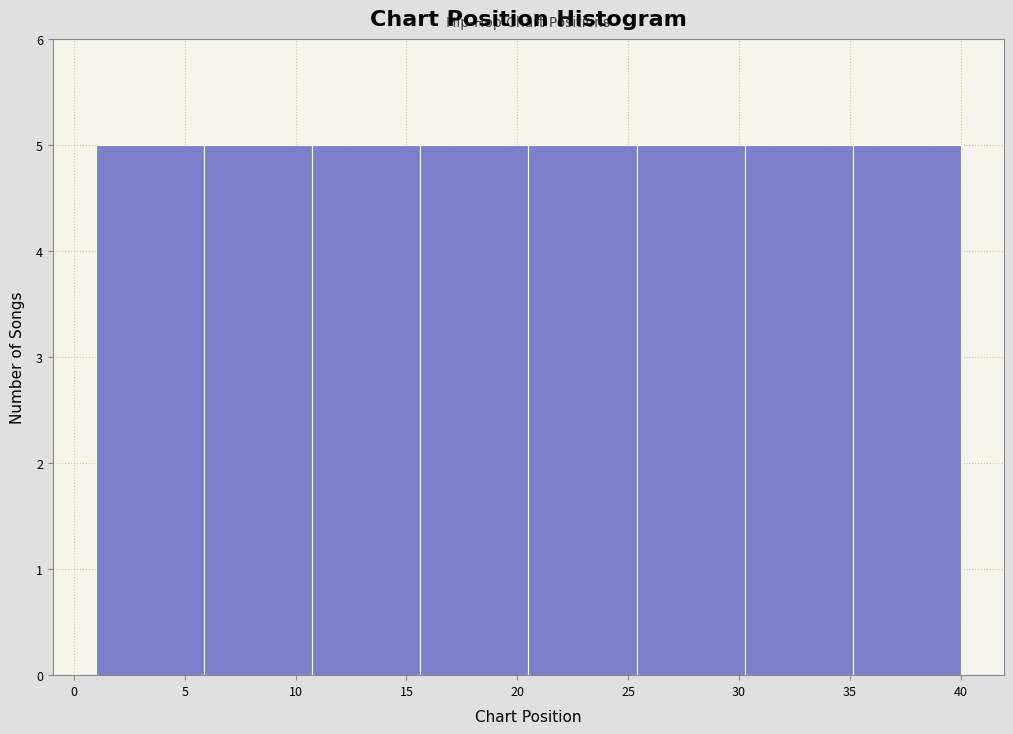

What is the height of the bar covering 30.5 to 35.0 on the x-axis? Neither the bar edges nor the heights are printed on the chart, so give them approximately, as read against the axes.

5